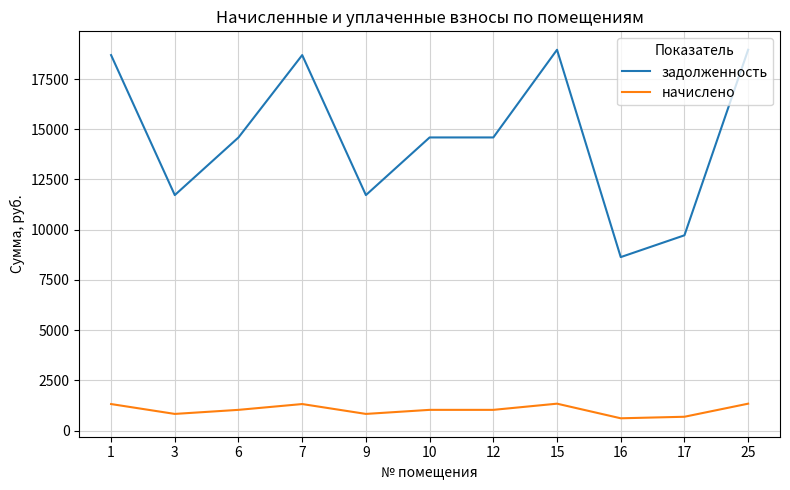

The задолженность series shows 4538.6 at 12. True or false?

False